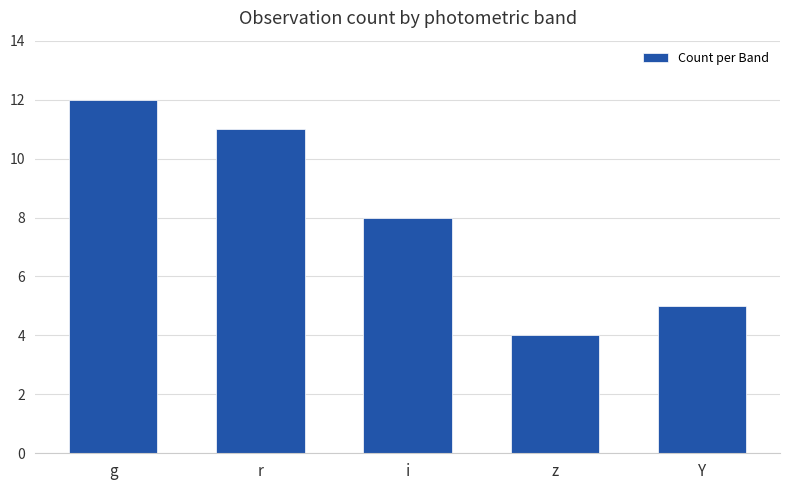

Is it true that the value at g is 19?

False